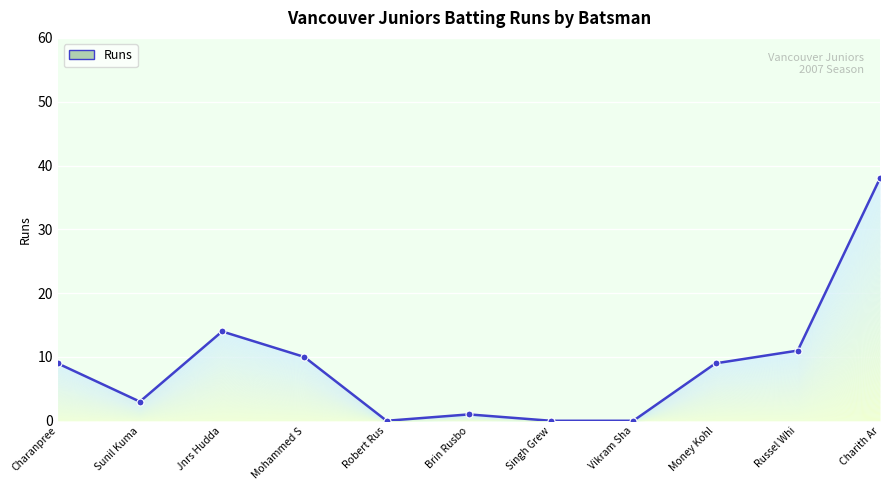

How many points are higher than both their immediate neighbors (excluding endpoints)?

2